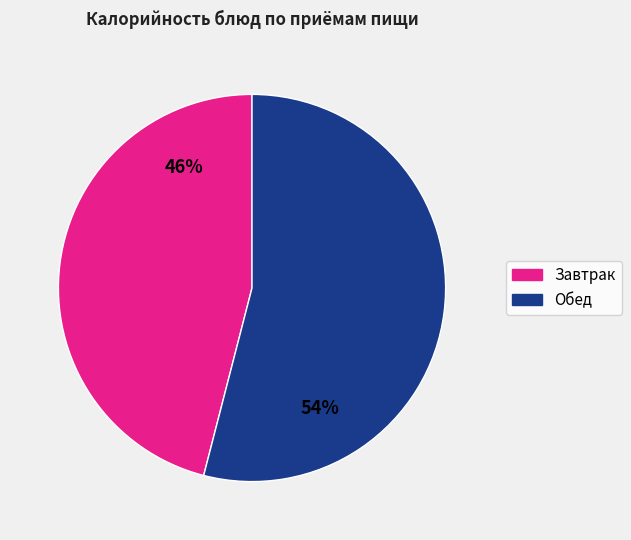

Count the number of slices in the pie.

2